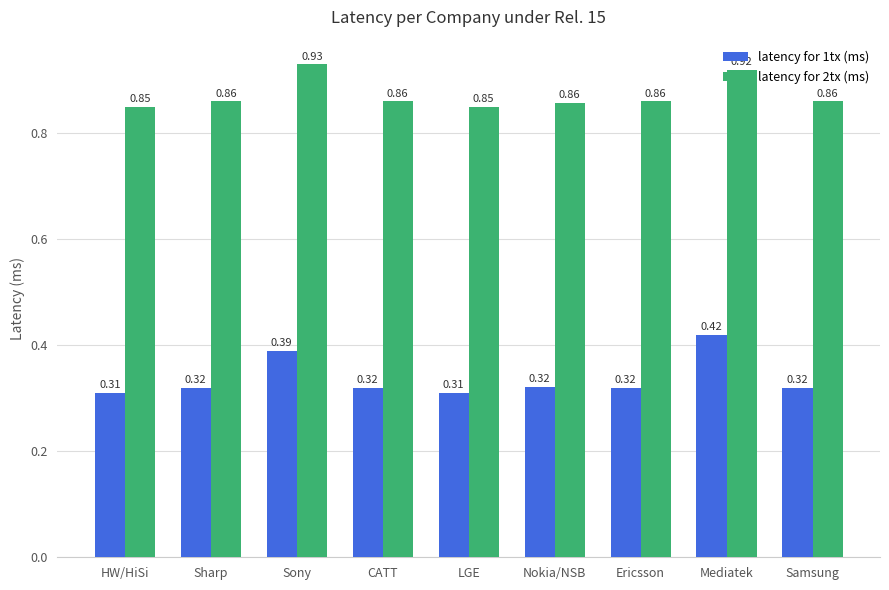

Are the bars horizontal?

No